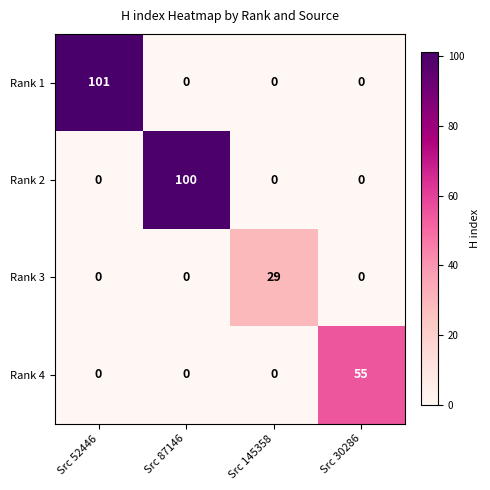

What is the highest value of the Rank 1 series?

101